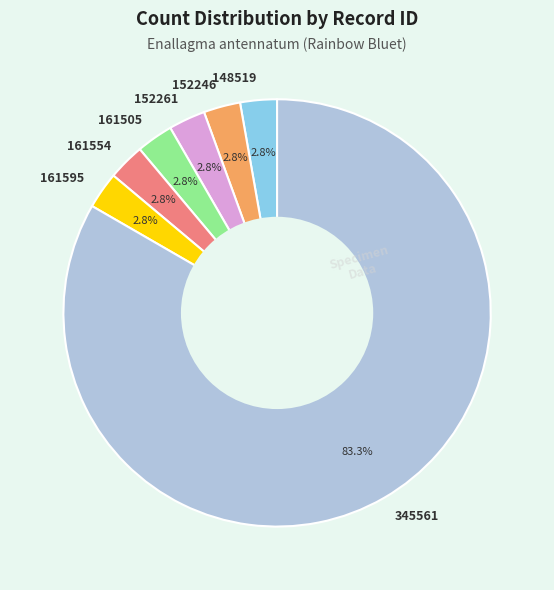

To the nearest percent, what portion does 161554 represent?

3%